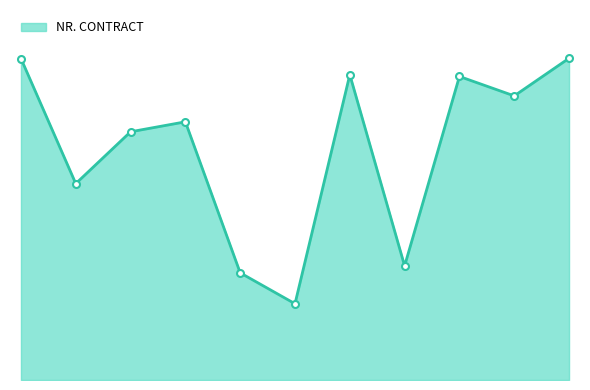

Does the chart display data point markers on the line(s)?

No